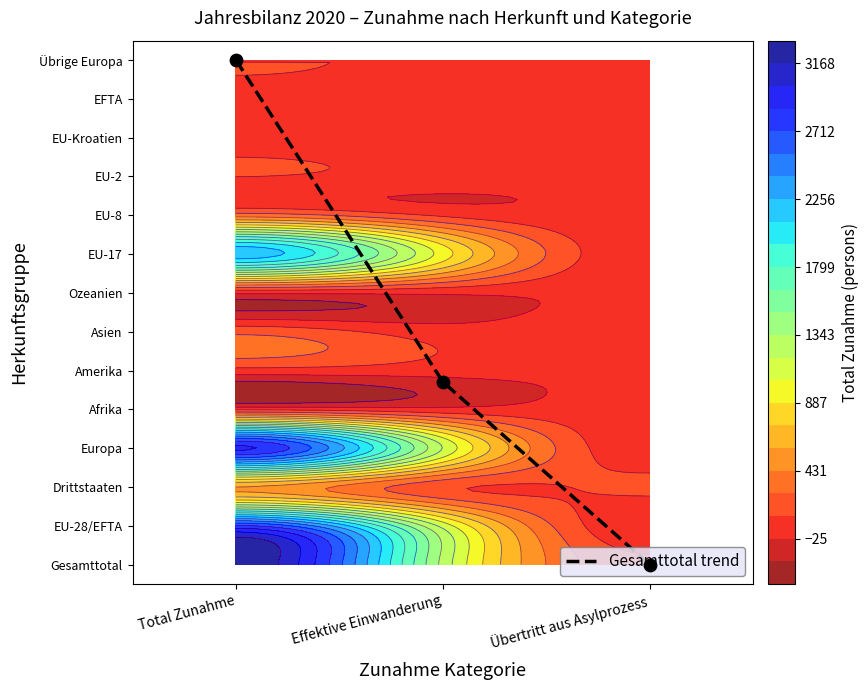

Which category has the lowest value across all series?

Übertritt aus Asylprozess